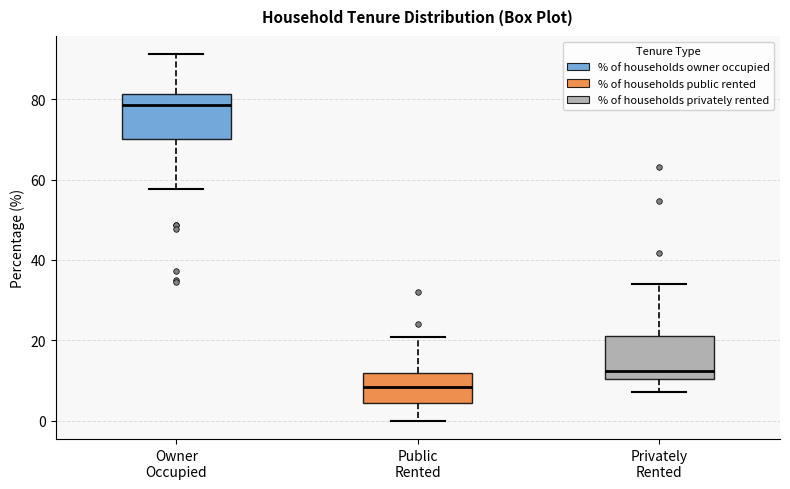

Reading left to right, read every box against the y-axis: the position of its median line, the range the box covers, and the ends of its whiskers. The values are not printed on the chart, so give them approximately, as read against the axis.

Owner Occupied: median 78, box 70 to 82, whiskers 58 to 92
Public Rented: median 8, box 4 to 12, whiskers 0 to 20
Privately Rented: median 12, box 10 to 22, whiskers 8 to 34